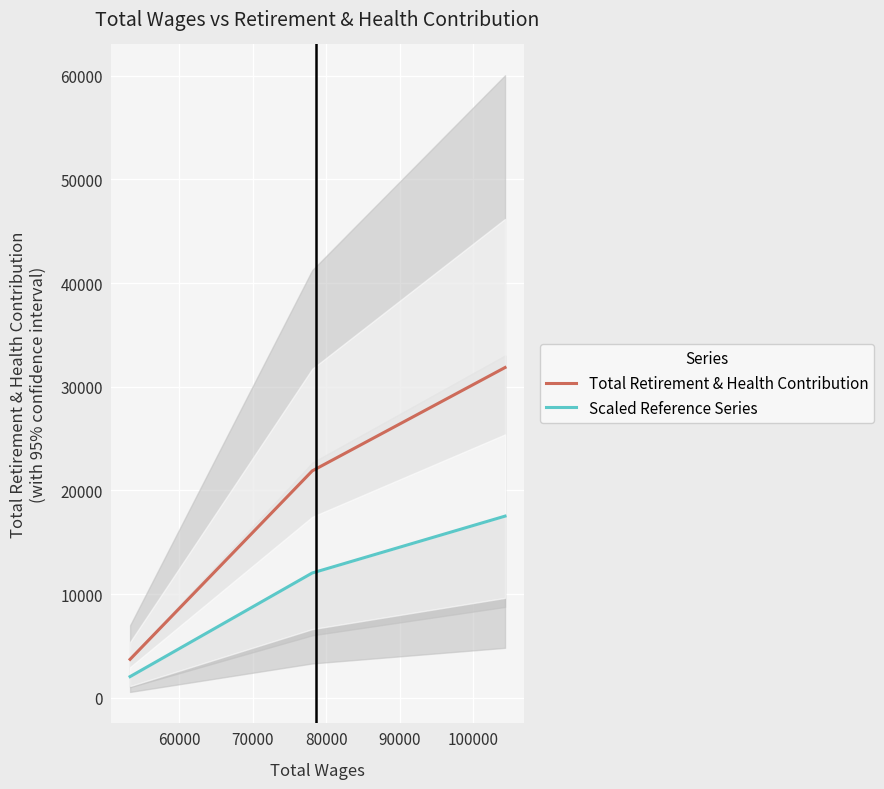

Rank the series by their average value, from highest to lowest.

Total Retirement & Health Contribution, Scaled Reference Series